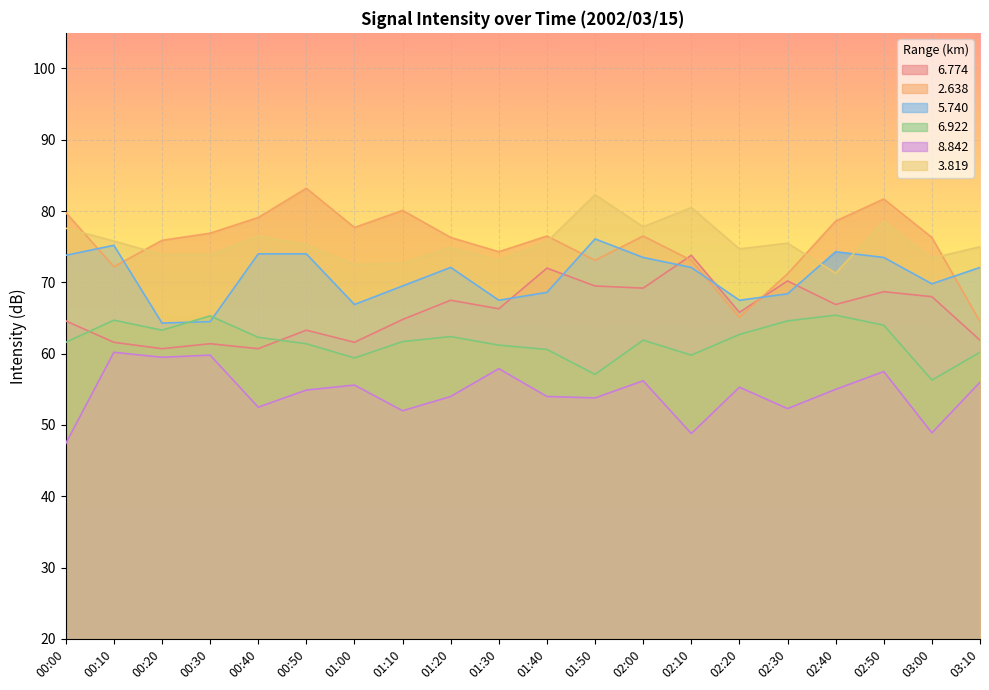

List the series in order of their peak value, highest first.

2.638, 3.819, 5.740, 6.774, 6.922, 8.842